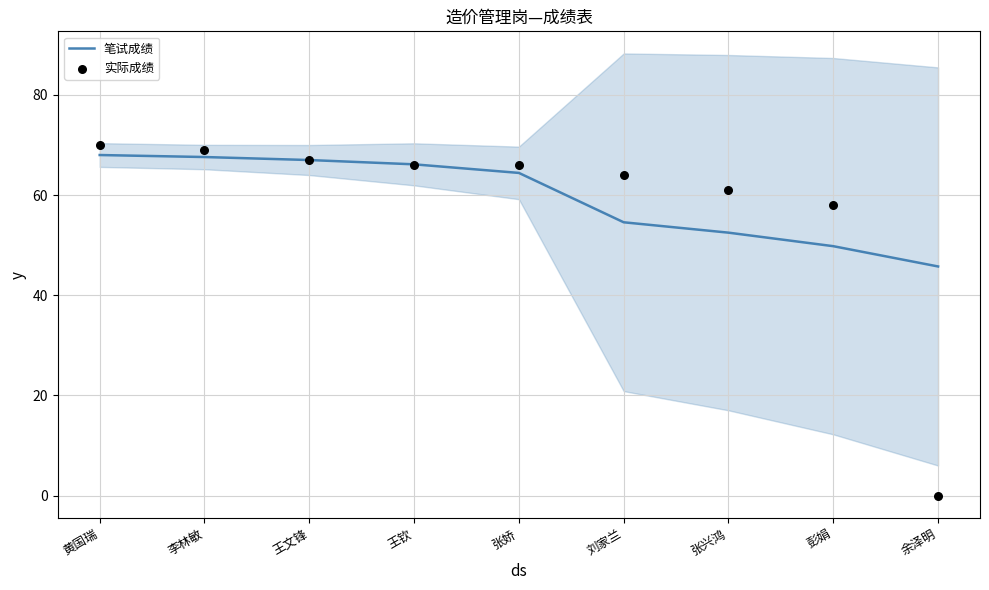

Is the value of 实际成绩 at 李林敏 greater than the value of 笔试成绩 at 彭娟?

Yes